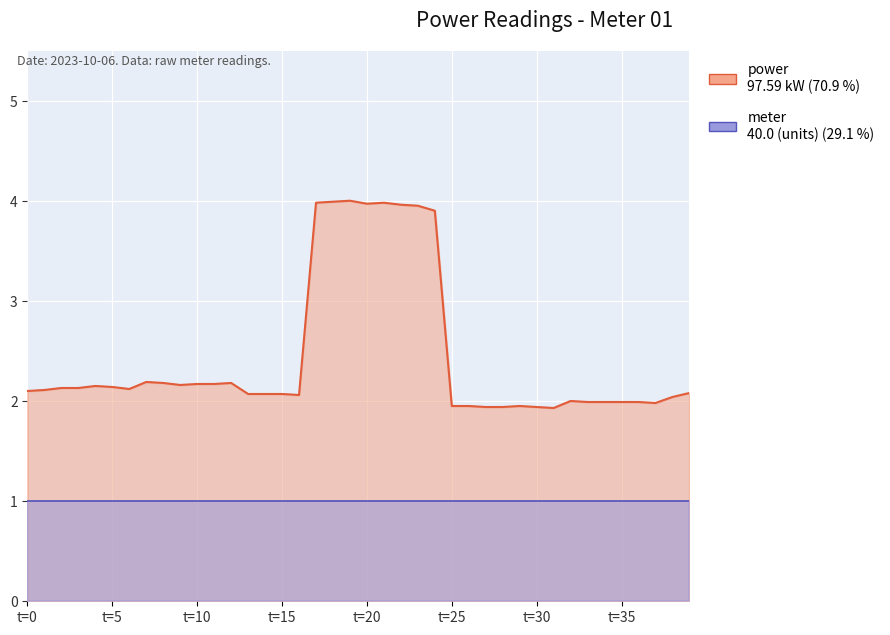

What is the difference between the maximum and minimum values in the power series?

2.0